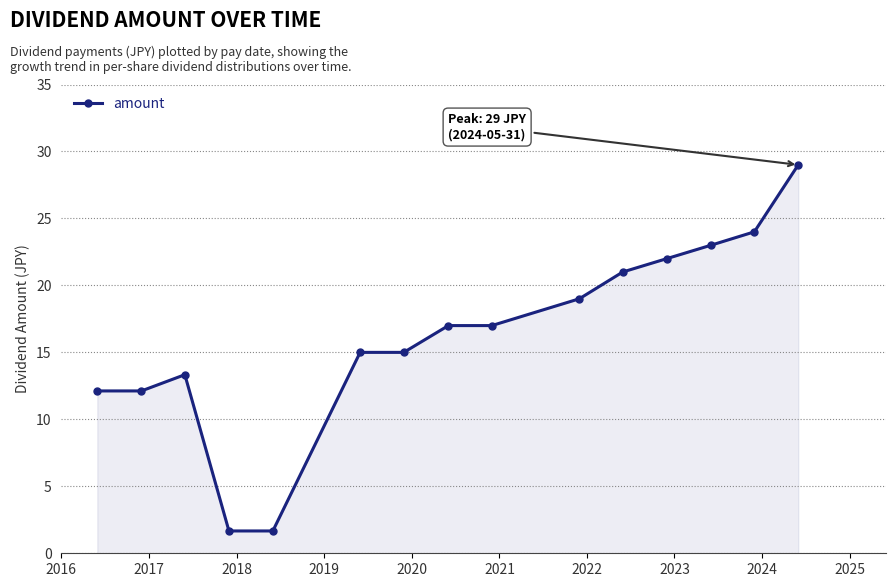

What is the value of the 10th point from the left?

19.0